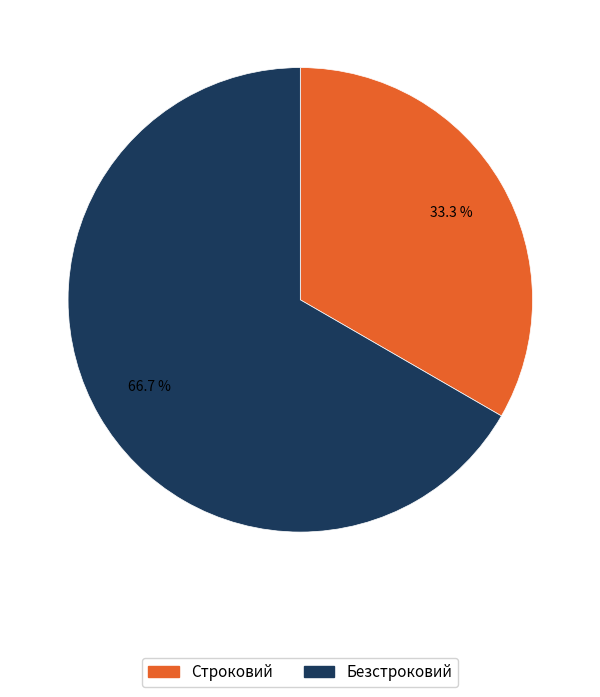

Between Безстроковий and Строковий, which is larger?

Безстроковий